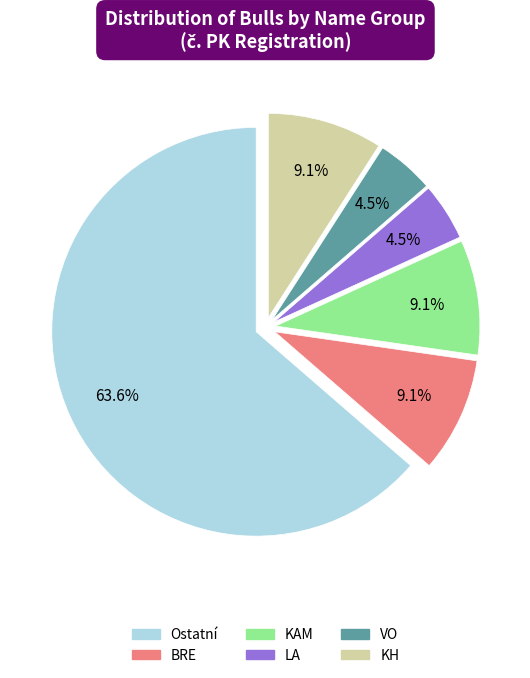

Does any single category account for the majority?

Yes